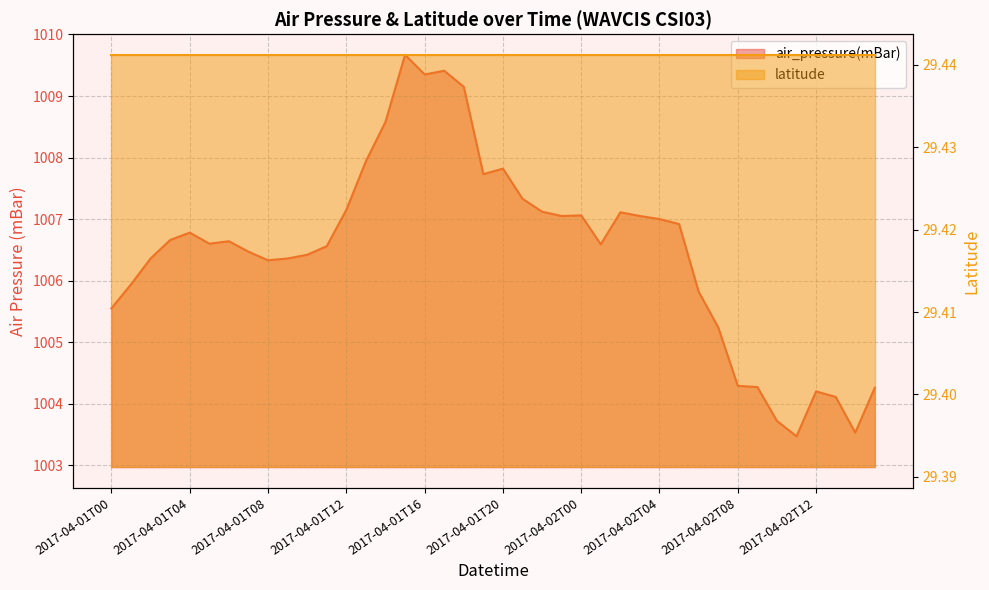

Which has a higher value, 2017-04-02T00 or 2017-04-01T12?

2017-04-01T12